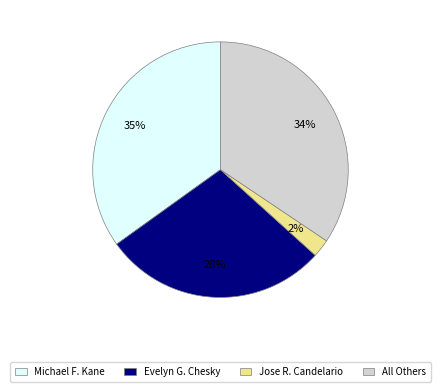

To the nearest percent, what is the average slice percentage?

25%